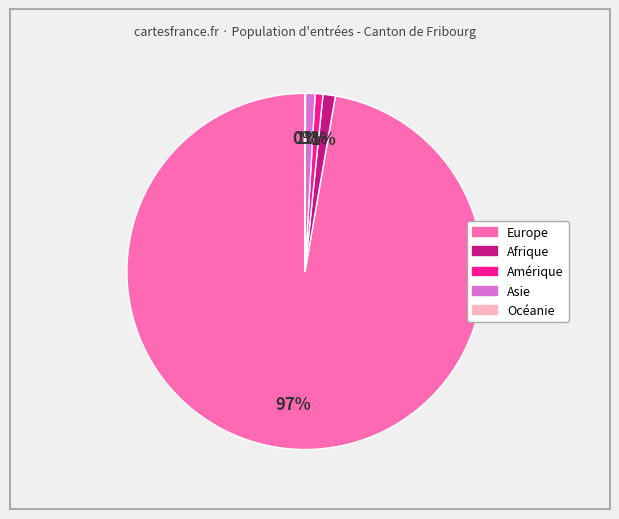

To the nearest percent, what is the difference between the largest and smallest slice percentages?

97%